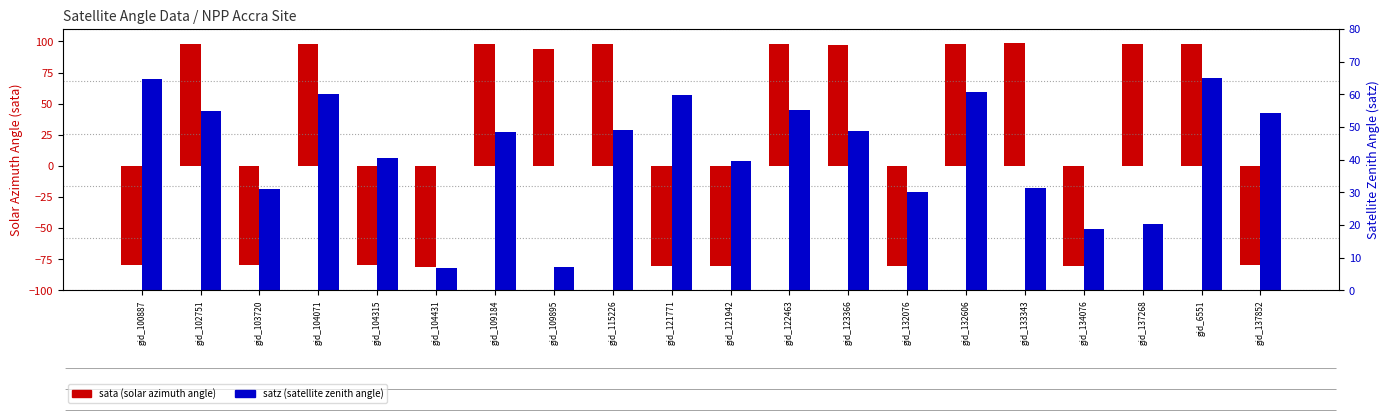

What is the greatest value displayed?

98.5